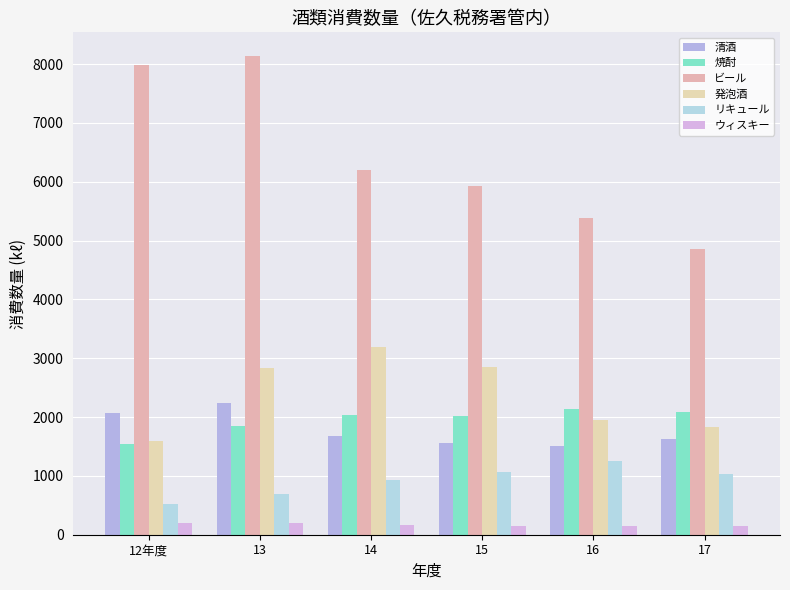

What position from the left is 16?

5